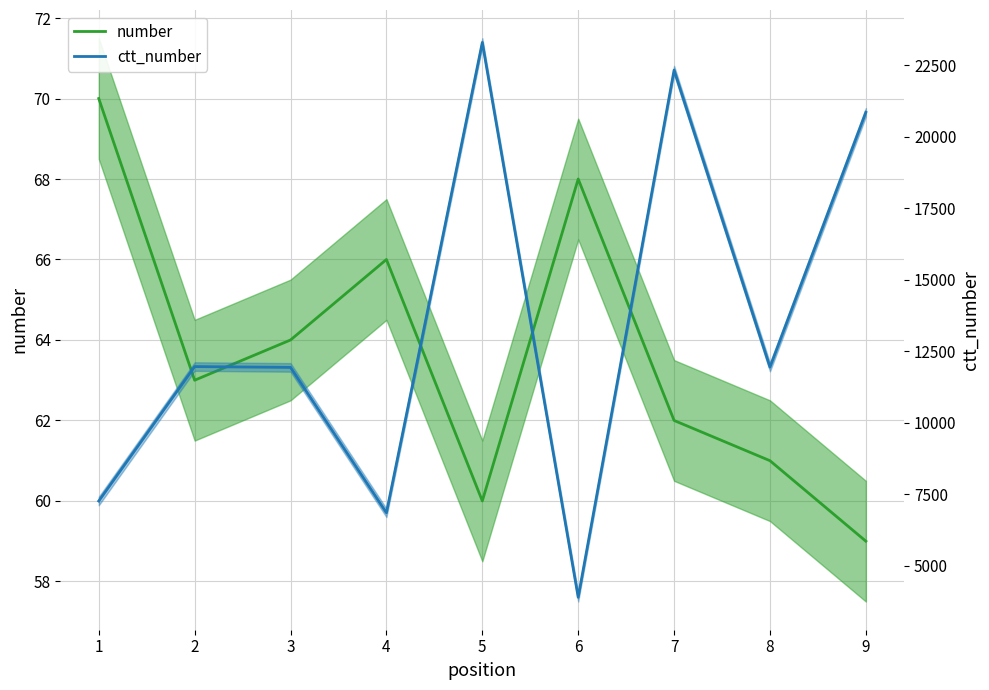

What are all the series names shown in the legend?

number, ctt_number